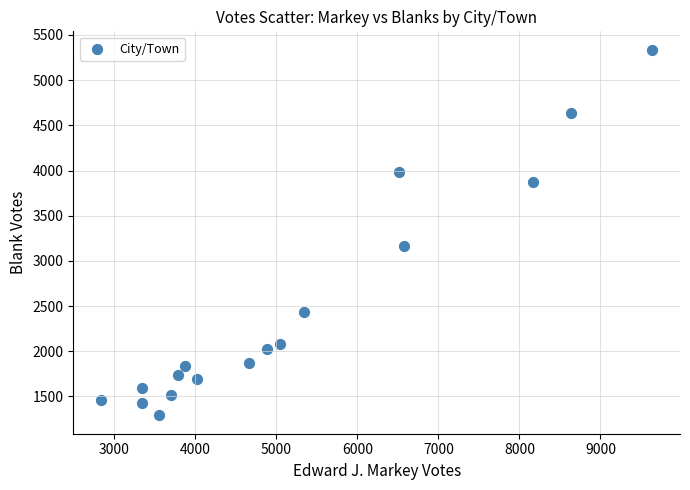

What Y value in the scatter plot is closest to 3313?

3165